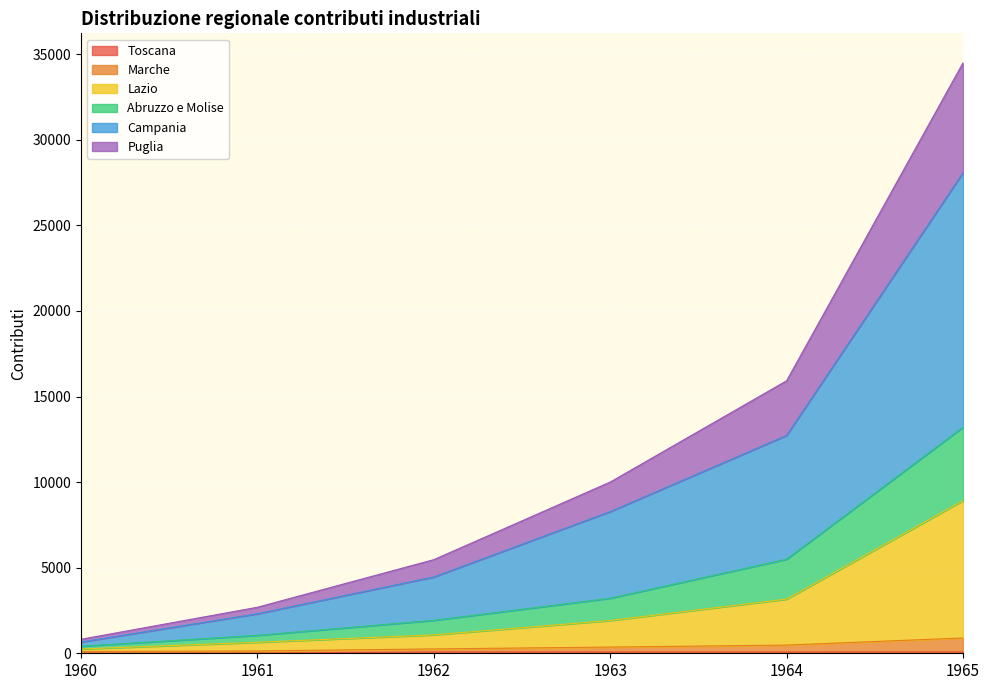

What is the difference between the second highest and second lowest values in the Toscana series?

60